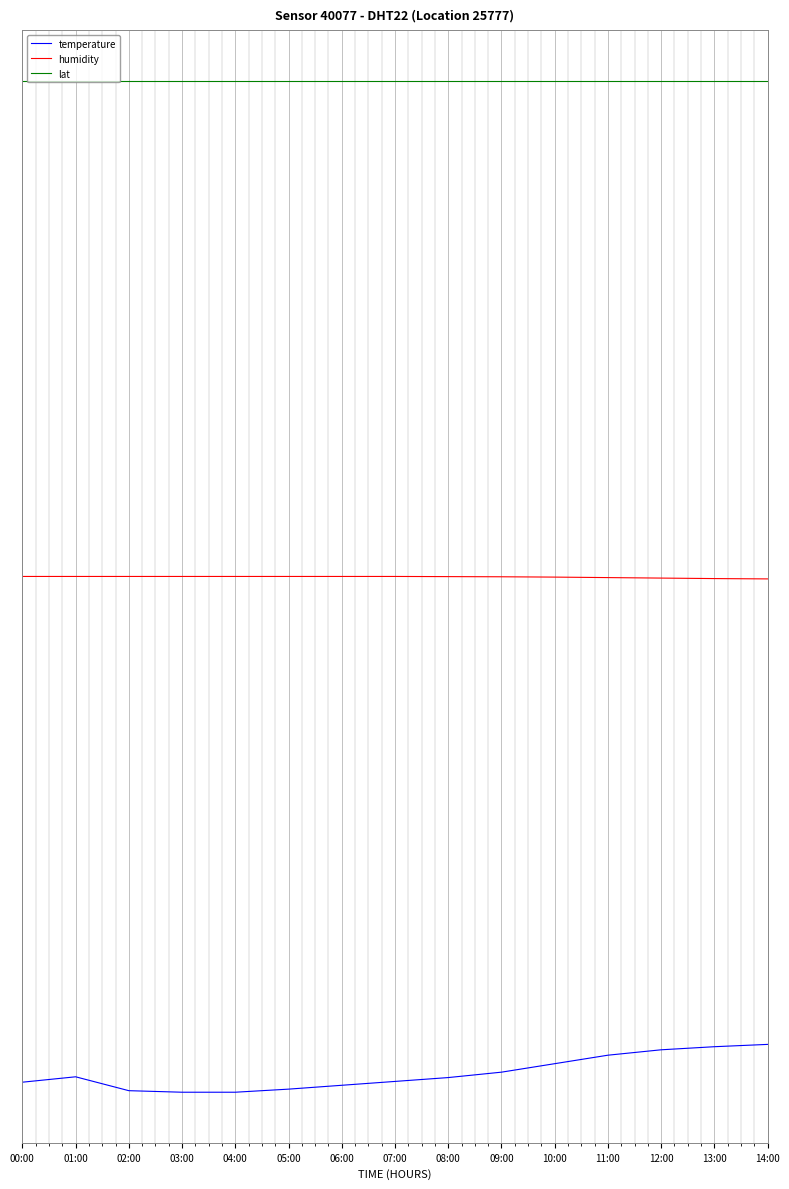

True or false: humidity has more than 1 interior local peaks.

False